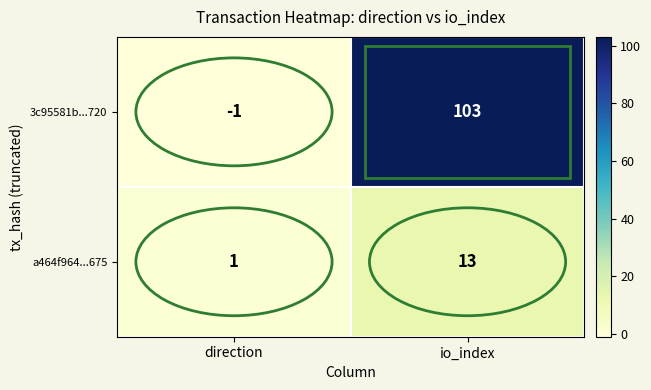

Which series changed the most between direction and io_index?

3c95581b...720